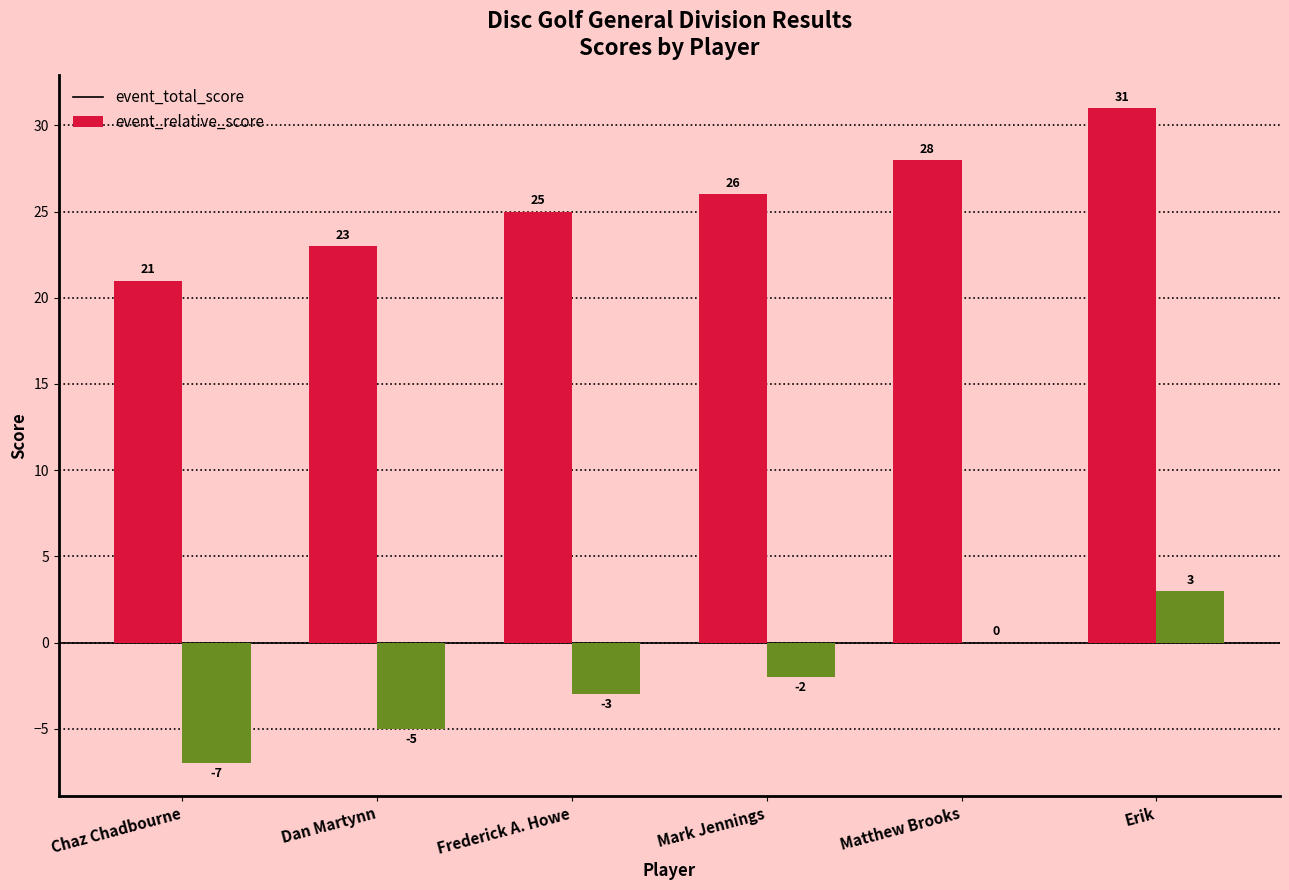

The event_total_score series shows 26 at Mark Jennings. True or false?

True